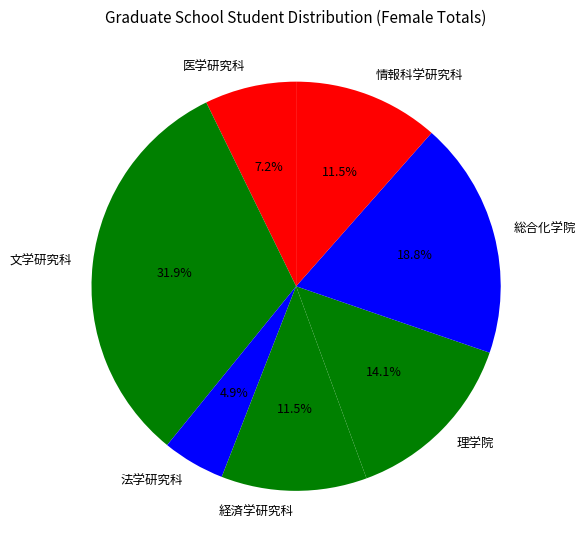

Does 文学研究科 represent more than half of the total?

No